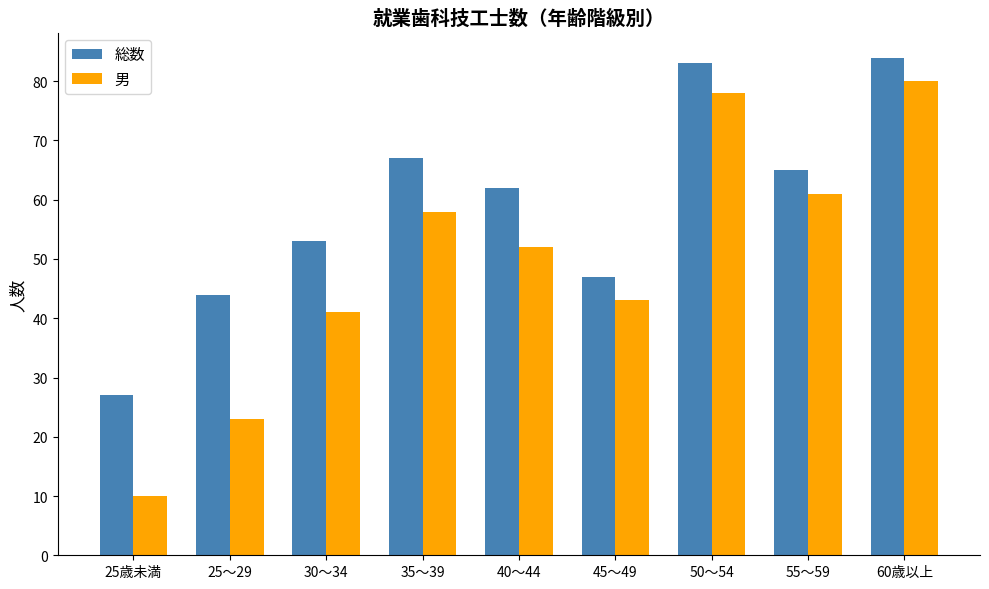

List the labels in order of 男 value, largest first.

60歳以上, 50～54, 55～59, 35～39, 40～44, 45～49, 30～34, 25～29, 25歳未満